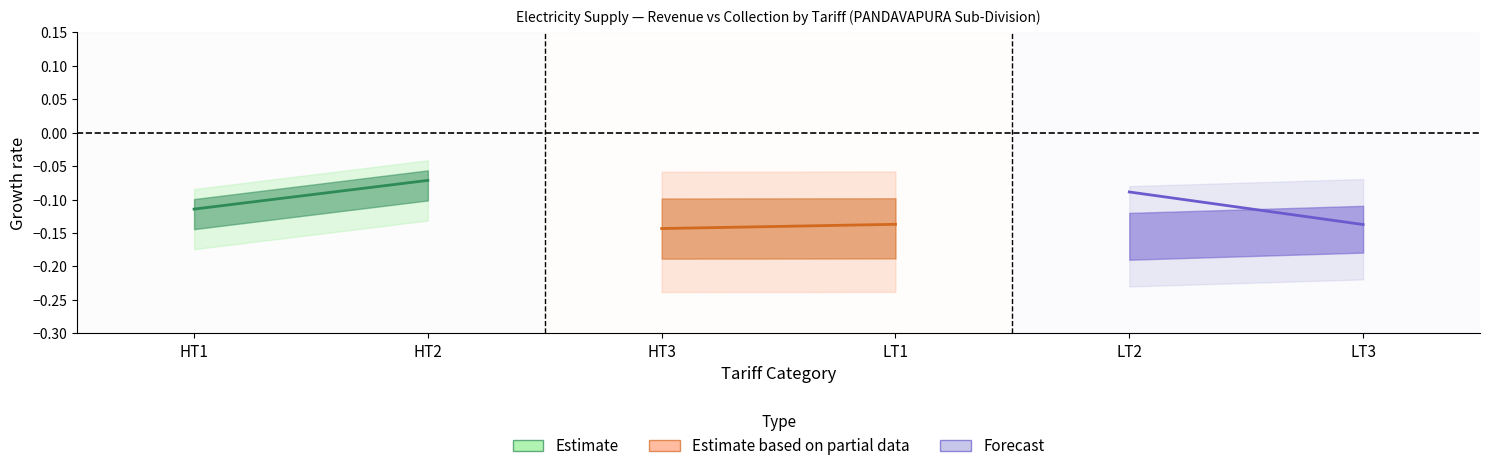

Reading right to left, transcribe all the data shown in this chart.

Estimate: -0.1	-0.1
Estimate based on partial data: -0.1	-0.1
Forecast: -0.1	-0.1